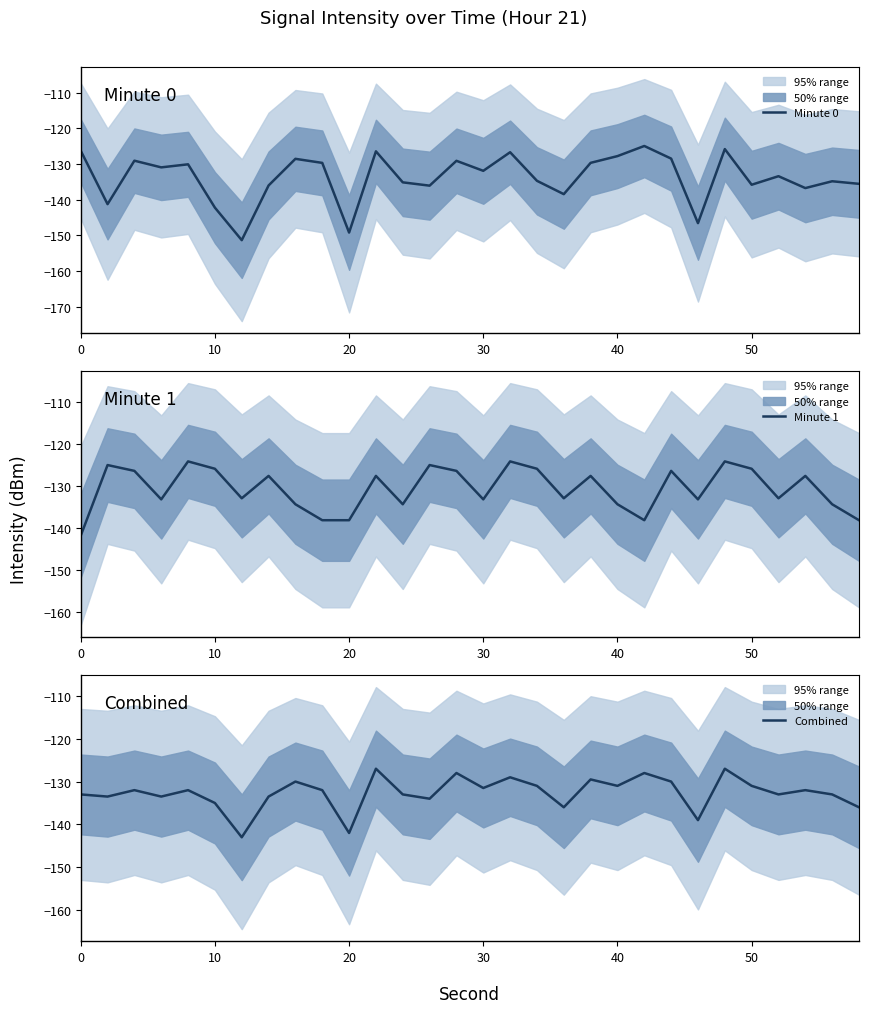

What is the difference between the maximum and minimum values in the Minute 0 series?

26.4